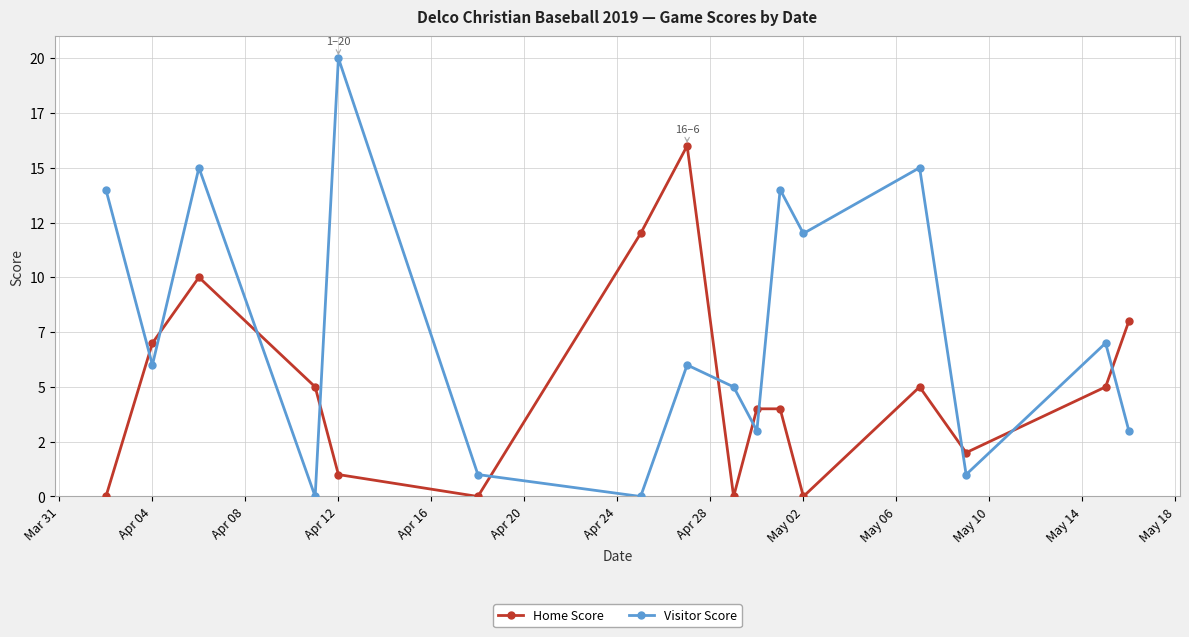

At which label is Visitor Score closest to 10?

May 02